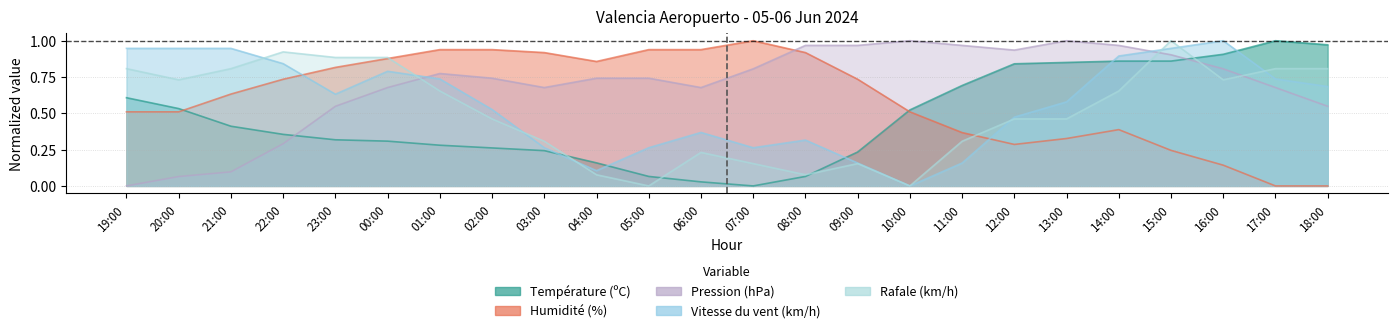

Reading left to right, transcribe all the data shown in this chart.

Température (ºC): 19:00=0.6	20:00=0.5	21:00=0.4	22:00=0.4	23:00=0.3	00:00=0.3	01:00=0.3	02:00=0.3	03:00=0.2	04:00=0.2	05:00=0.1	06:00=0.0	07:00=0.0	08:00=0.1	09:00=0.2	10:00=0.5	11:00=0.7	12:00=0.8	13:00=0.9	14:00=0.9	15:00=0.9	16:00=0.9	17:00=1.0	18:00=1.0
Humidité (%): 19:00=0.5	20:00=0.5	21:00=0.6	22:00=0.7	23:00=0.8	00:00=0.9	01:00=0.9	02:00=0.9	03:00=0.9	04:00=0.9	05:00=0.9	06:00=0.9	07:00=1.0	08:00=0.9	09:00=0.7	10:00=0.5	11:00=0.4	12:00=0.3	13:00=0.3	14:00=0.4	15:00=0.2	16:00=0.1	17:00=0.0	18:00=0.0
Pression (hPa): 19:00=0.0	20:00=0.1	21:00=0.1	22:00=0.3	23:00=0.5	00:00=0.7	01:00=0.8	02:00=0.7	03:00=0.7	04:00=0.7	05:00=0.7	06:00=0.7	07:00=0.8	08:00=1.0	09:00=1.0	10:00=1.0	11:00=1.0	12:00=0.9	13:00=1.0	14:00=1.0	15:00=0.9	16:00=0.8	17:00=0.7	18:00=0.5
Vitesse du vent (km/h): 19:00=0.9	20:00=0.9	21:00=0.9	22:00=0.8	23:00=0.6	00:00=0.8	01:00=0.7	02:00=0.5	03:00=0.3	04:00=0.1	05:00=0.3	06:00=0.4	07:00=0.3	08:00=0.3	09:00=0.2	10:00=0.0	11:00=0.2	12:00=0.5	13:00=0.6	14:00=0.9	15:00=0.9	16:00=1.0	17:00=0.7	18:00=0.7
Rafale (km/h): 19:00=0.8	20:00=0.7	21:00=0.8	22:00=0.9	23:00=0.9	00:00=0.9	01:00=0.7	02:00=0.5	03:00=0.3	04:00=0.1	05:00=0.0	06:00=0.2	07:00=0.2	08:00=0.1	09:00=0.2	10:00=0.0	11:00=0.3	12:00=0.5	13:00=0.5	14:00=0.7	15:00=1.0	16:00=0.7	17:00=0.8	18:00=0.8